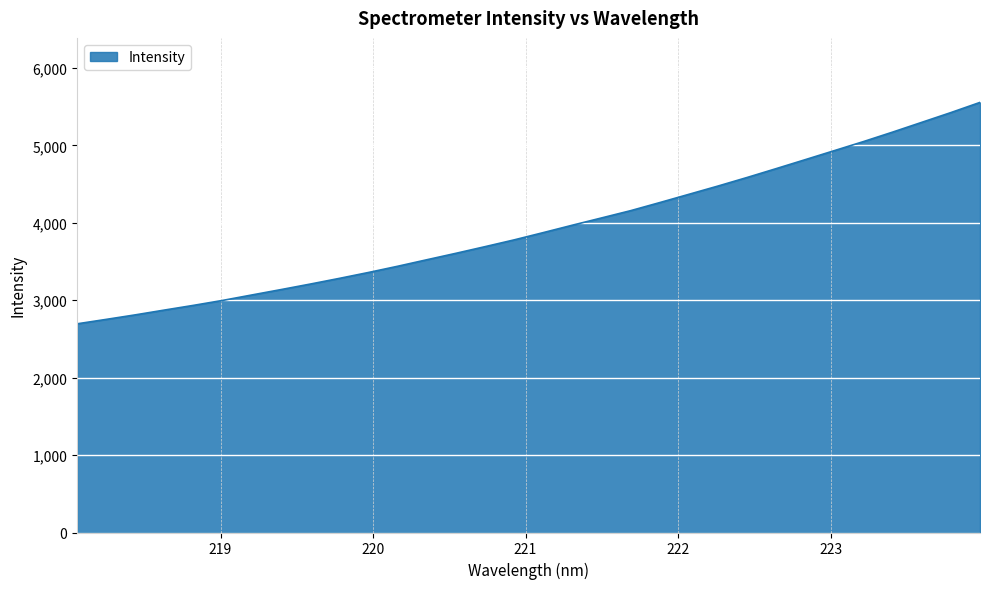

What is the difference between the maximum and minimum values?

2859.5